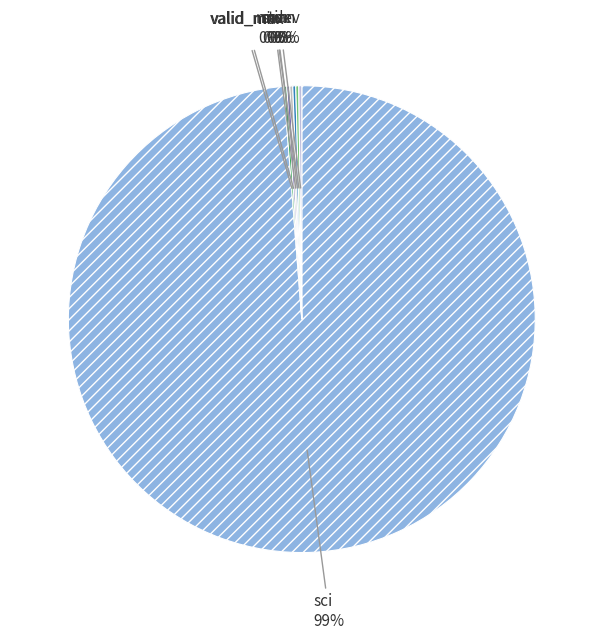

How many slices are in this pie chart?

7